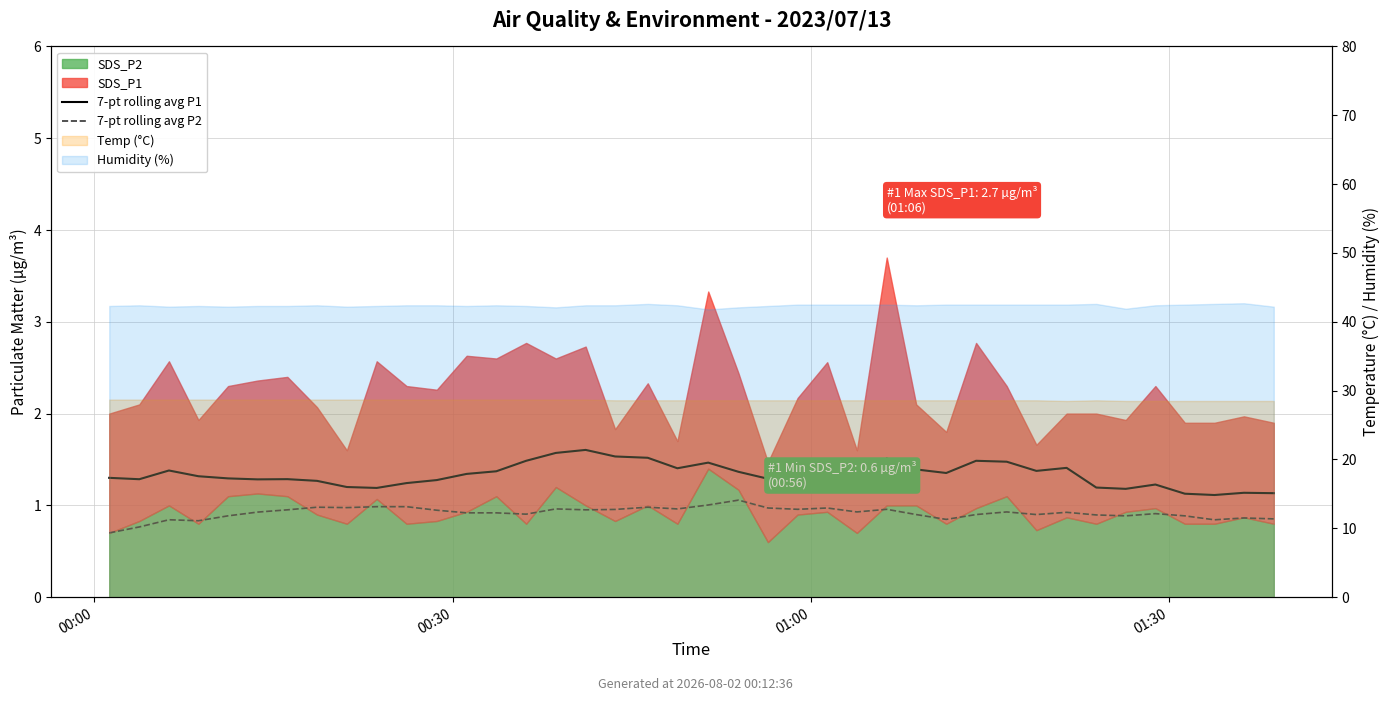

The value of 7-pt rolling avg P1 at 24 is 1.3. True or false?

True